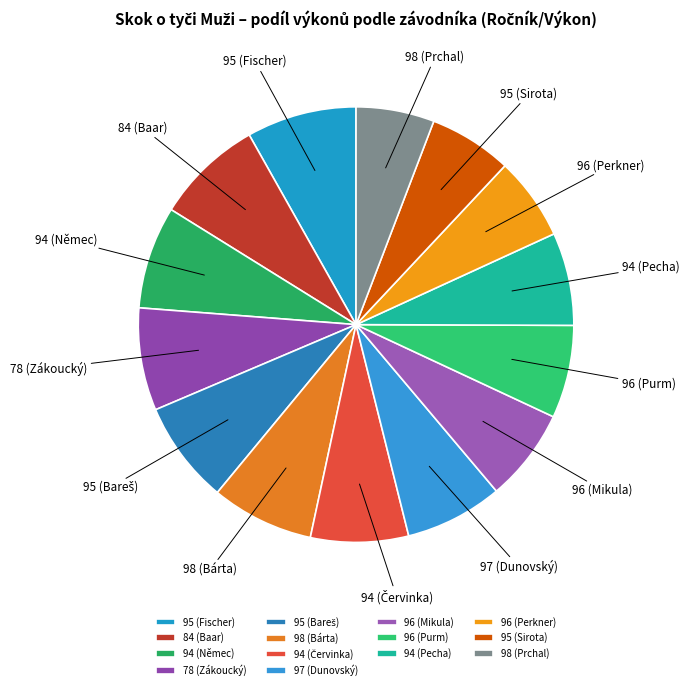

Which has a higher value, 96 (Mikula) or 95 (Fischer)?

95 (Fischer)